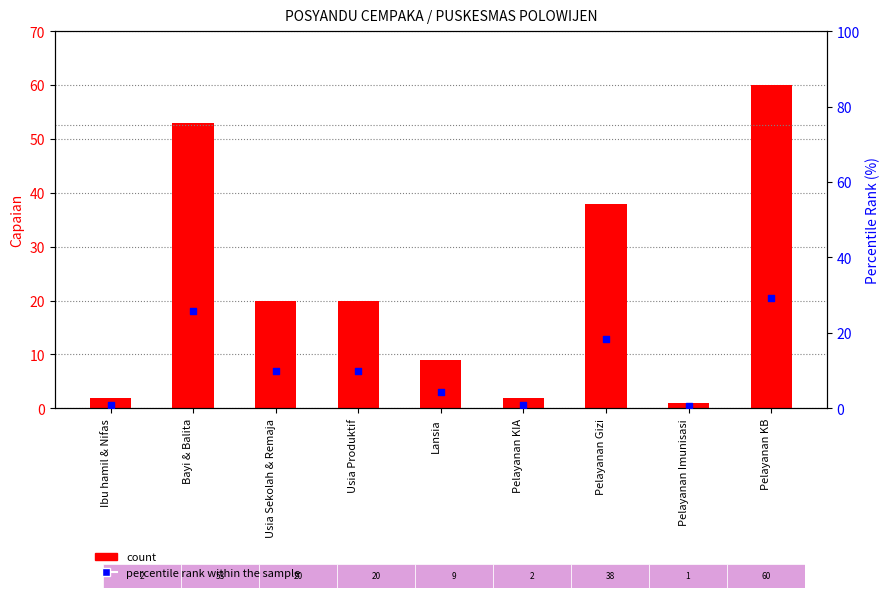

Which series reaches the minimum Y coordinate?

percentile rank within the sample